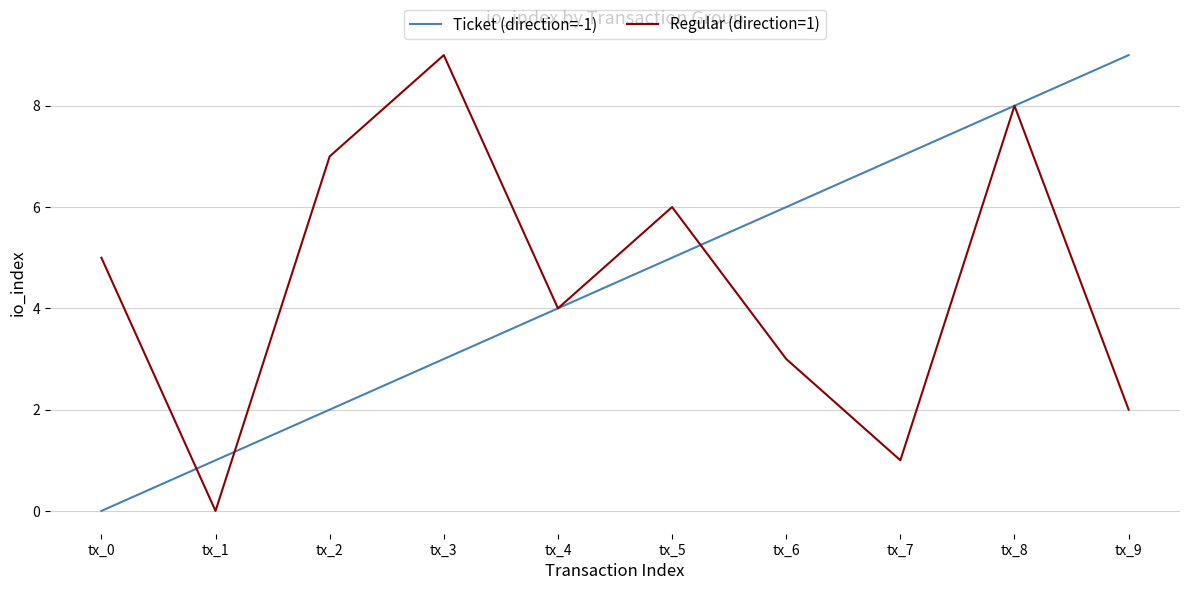

What is the maximum value shown in the chart?

9